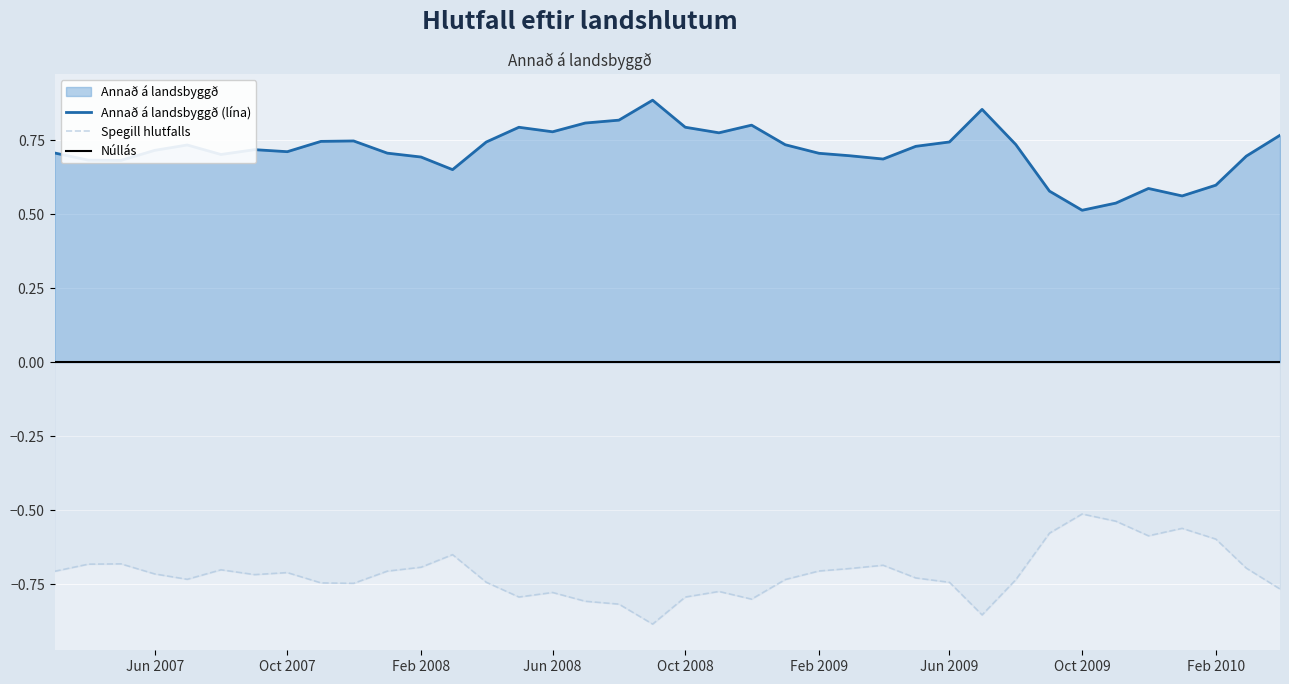

True or false: Annað á landsbyggð (lína) and Spegill hlutfalls cross at least once.

False